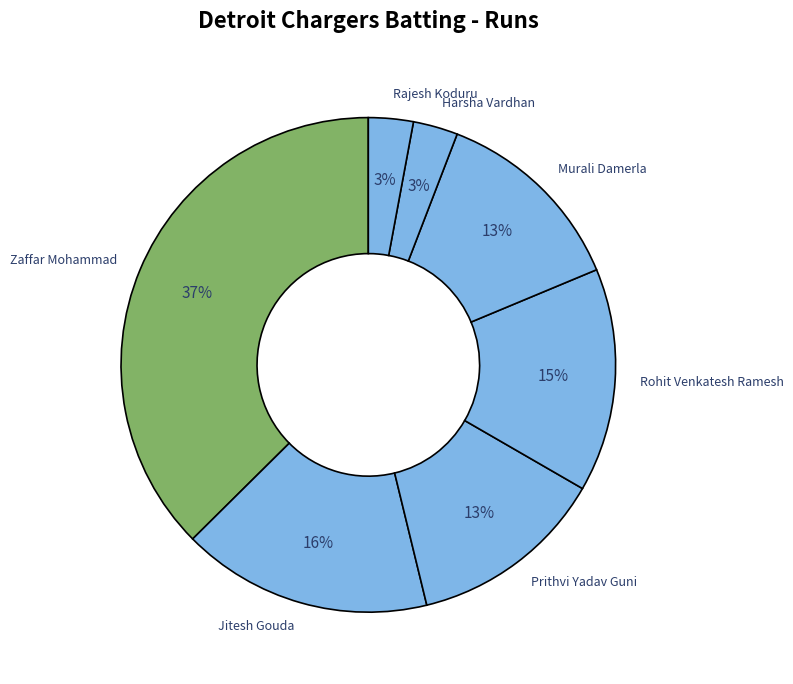

True or false: Murali Damerla accounts for 13% of the total.

True